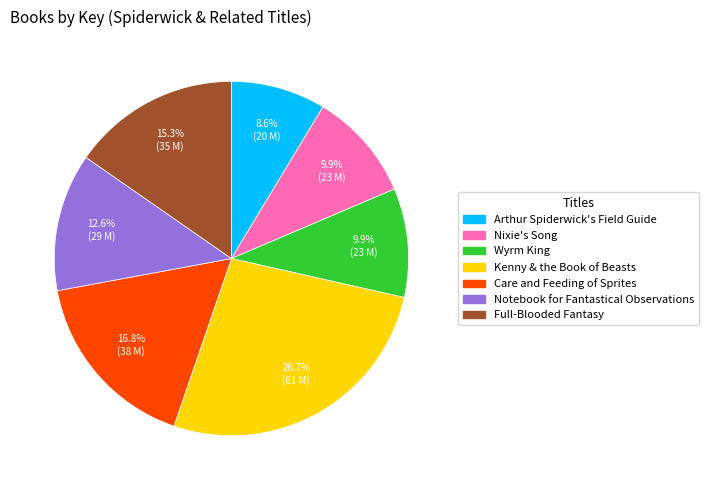

Does Wyrm King account for over 50% of the chart?

No